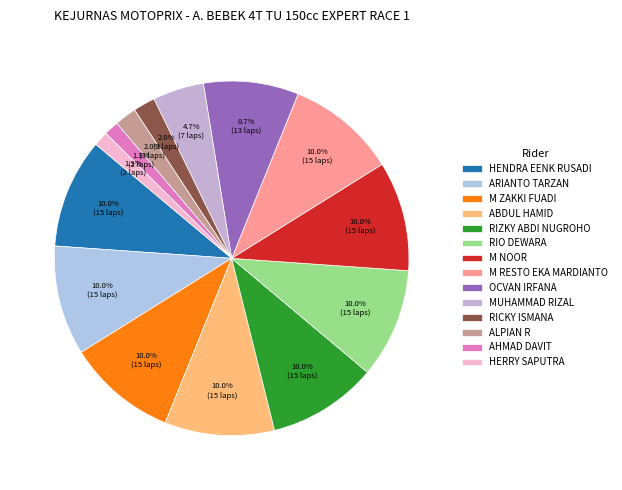

To the nearest percent, what portion does HENDRA EENK RUSADI represent?

10%